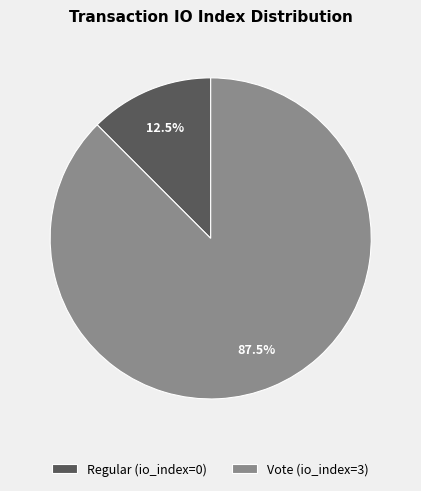

To the nearest percent, what is the difference between the largest and smallest slice percentages?

75%